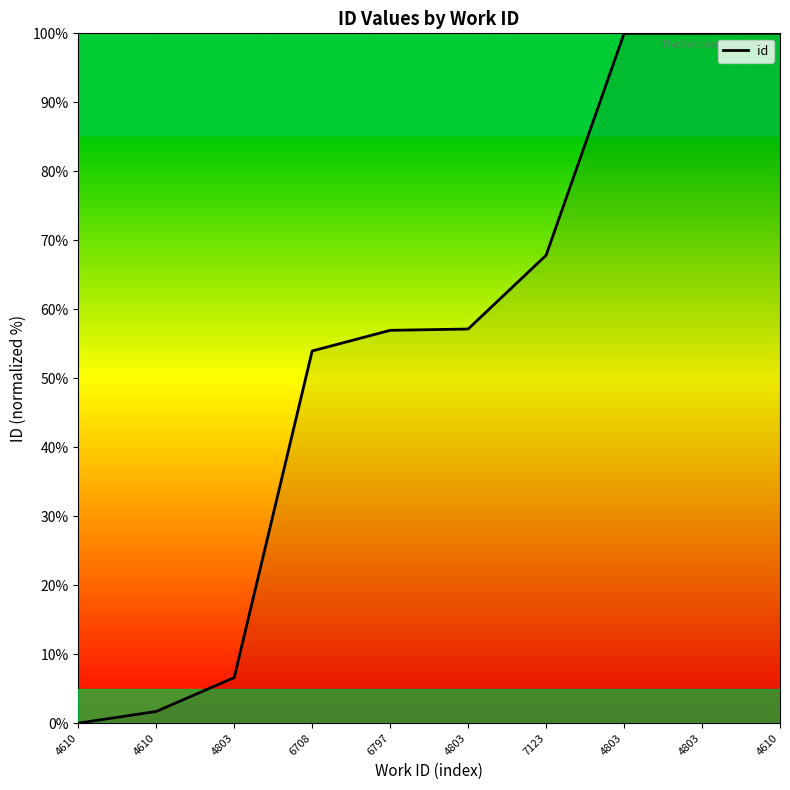

Reading right to left, transcribe all the data shown in this chart.

4610=100.0	4803=100.0	4803=100.0	7123=67.8	4803=57.1	6797=56.9	6708=54.0	4803=6.6	4610=1.7	4610=0.0